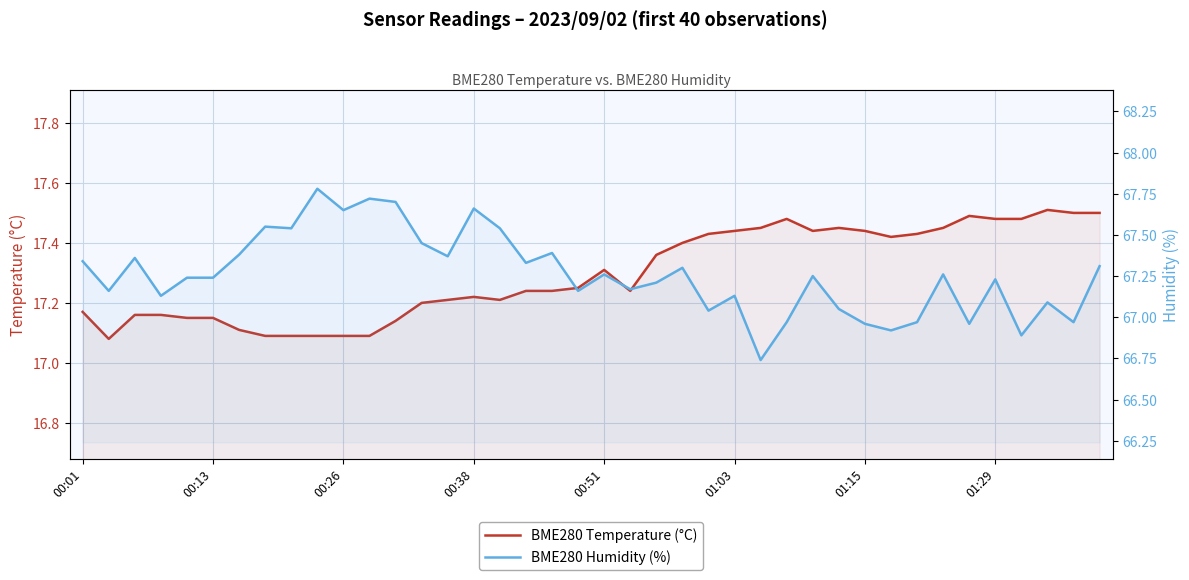

Which series has the largest total across all categories?

BME280 Humidity (%)